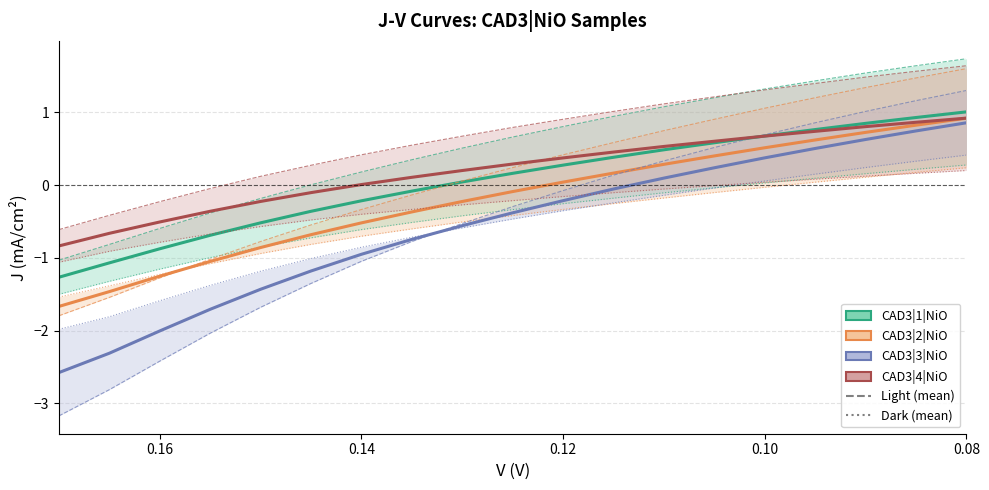

Rank the series by their average value, from highest to lowest.

CAD3|4|NiO, CAD3|1|NiO, CAD3|2|NiO, CAD3|3|NiO